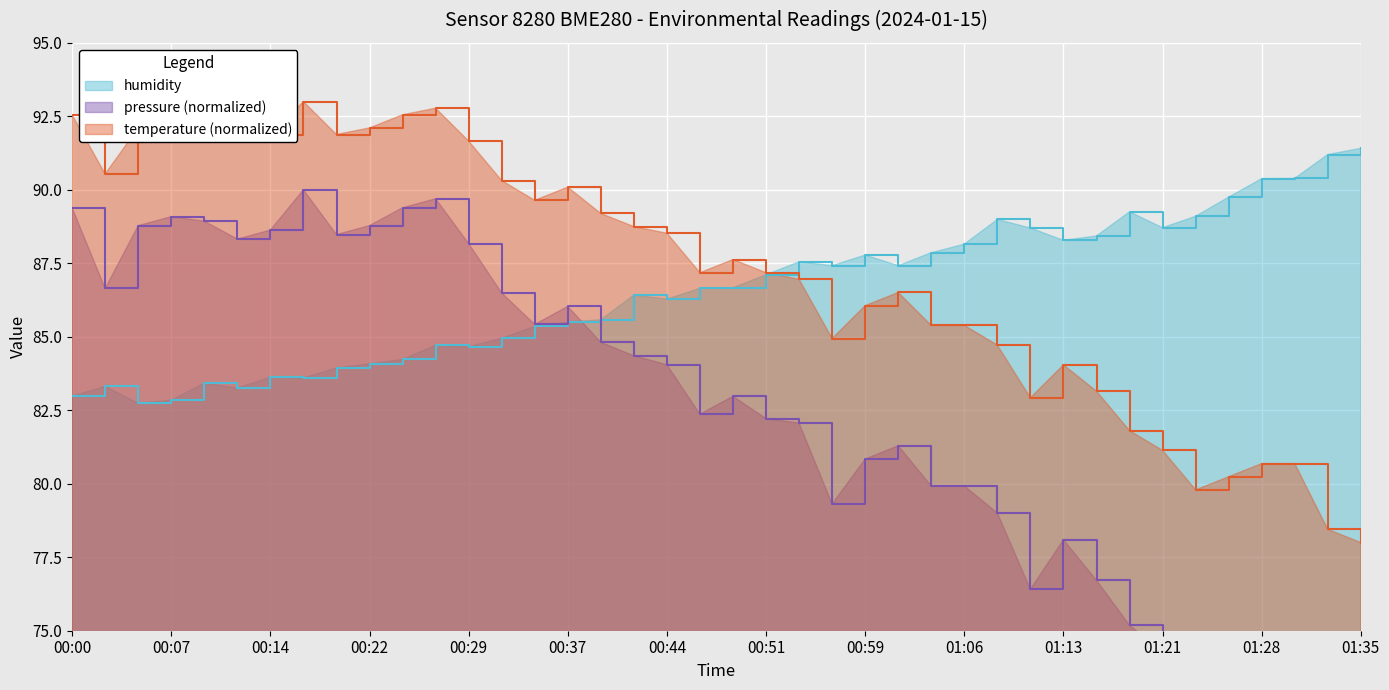

True or false: humidity has more than 0 points higher than both neighbors.

True